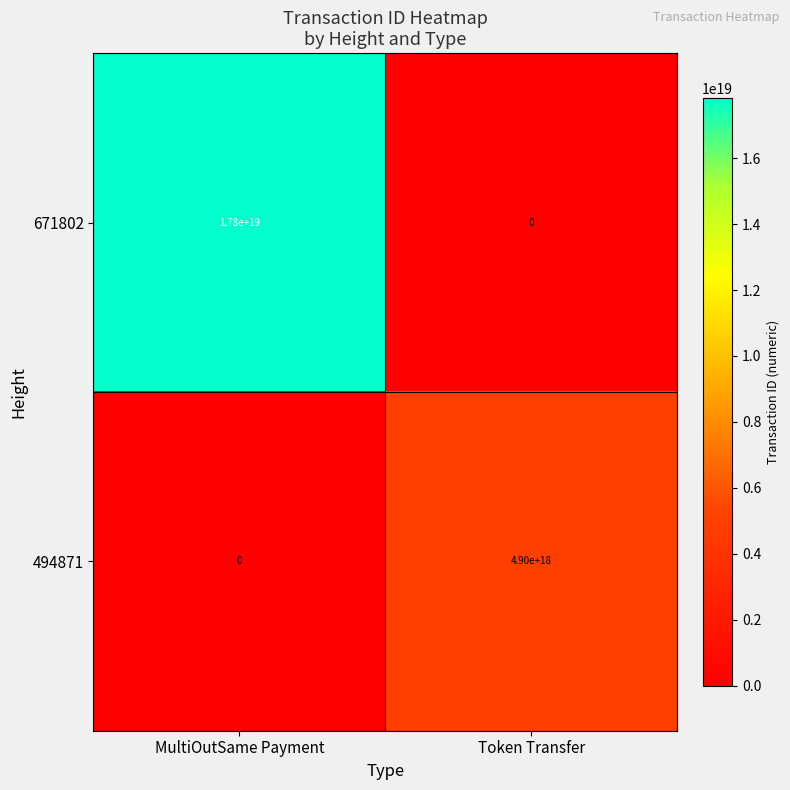

At which category is the sum across all series the highest?

MultiOutSame Payment